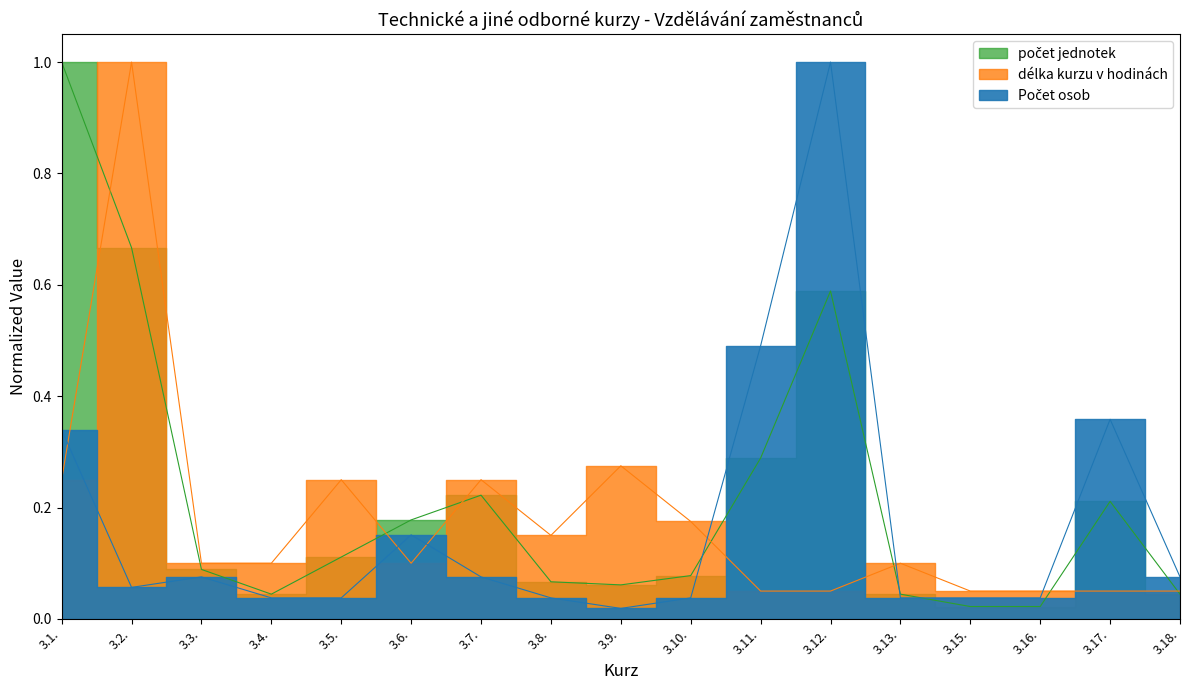

What is the greatest value displayed?

1.0